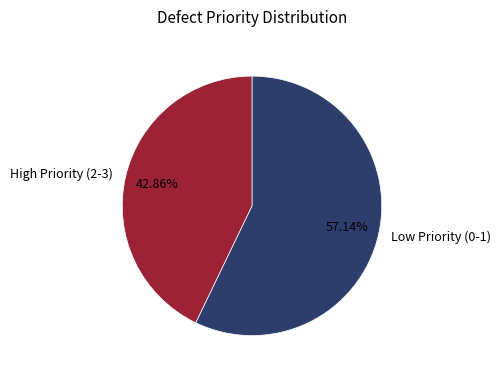

What is the smallest slice in the pie chart?

High Priority (2-3)